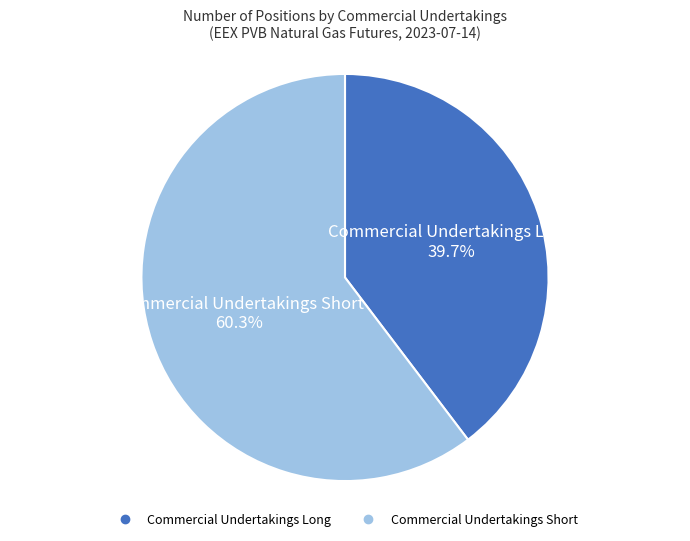

What is the smallest slice in the pie chart?

Commercial Undertakings Long